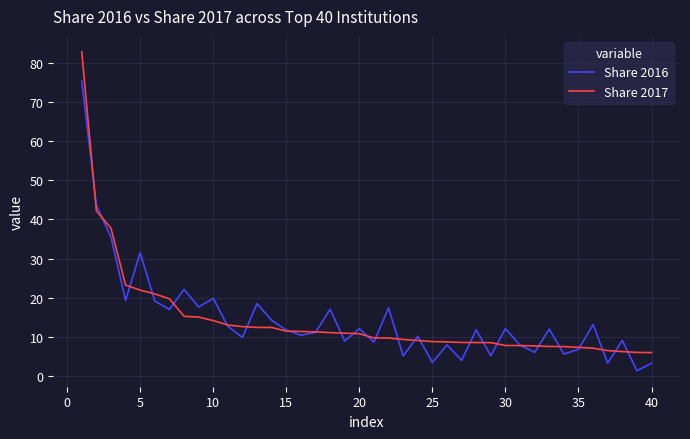

What is the highest value of the Share 2016 series?

75.3